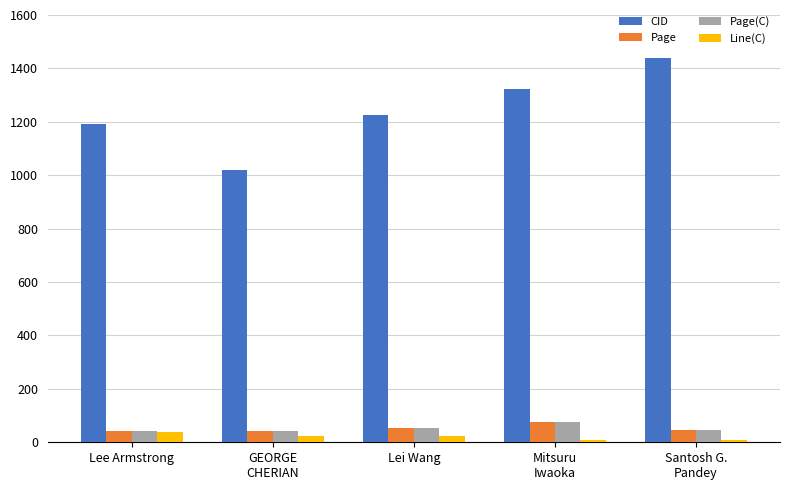

True or false: Page has a value of 55 at Lei Wang.

True